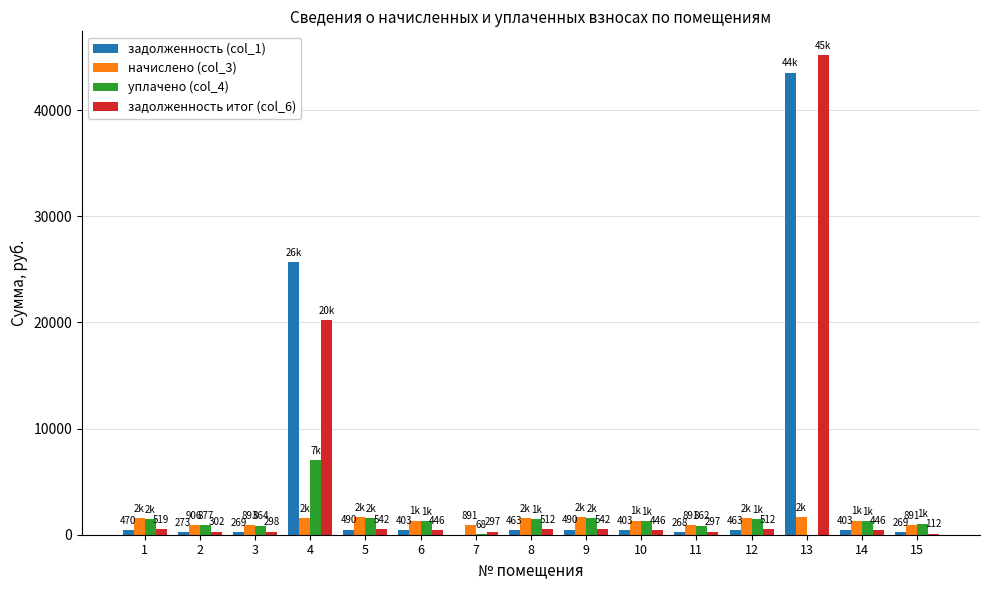

How many groups of bars are there?

15